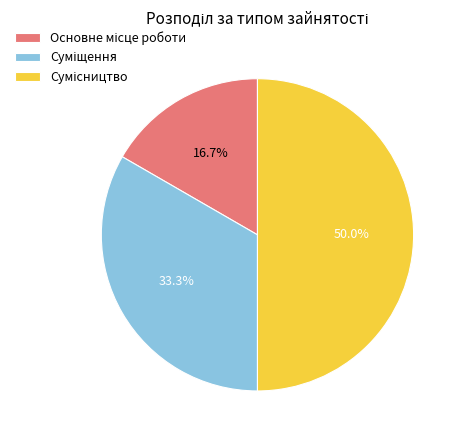

Does Основне місце роботи account for over 50% of the chart?

No